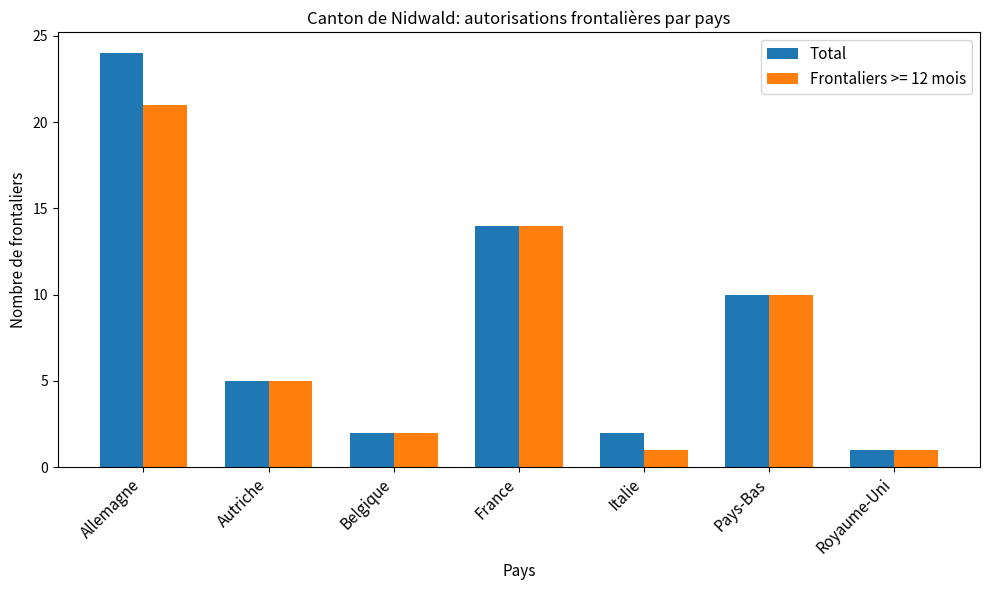

Which series has the widest spread of values?

Total